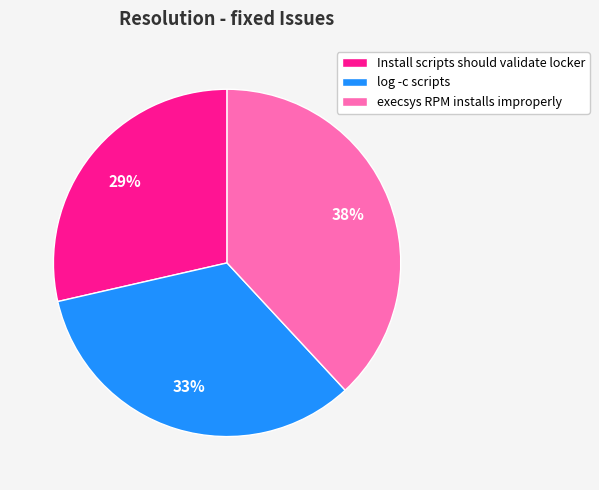

To the nearest percent, what portion does execsys RPM installs improperly represent?

38%